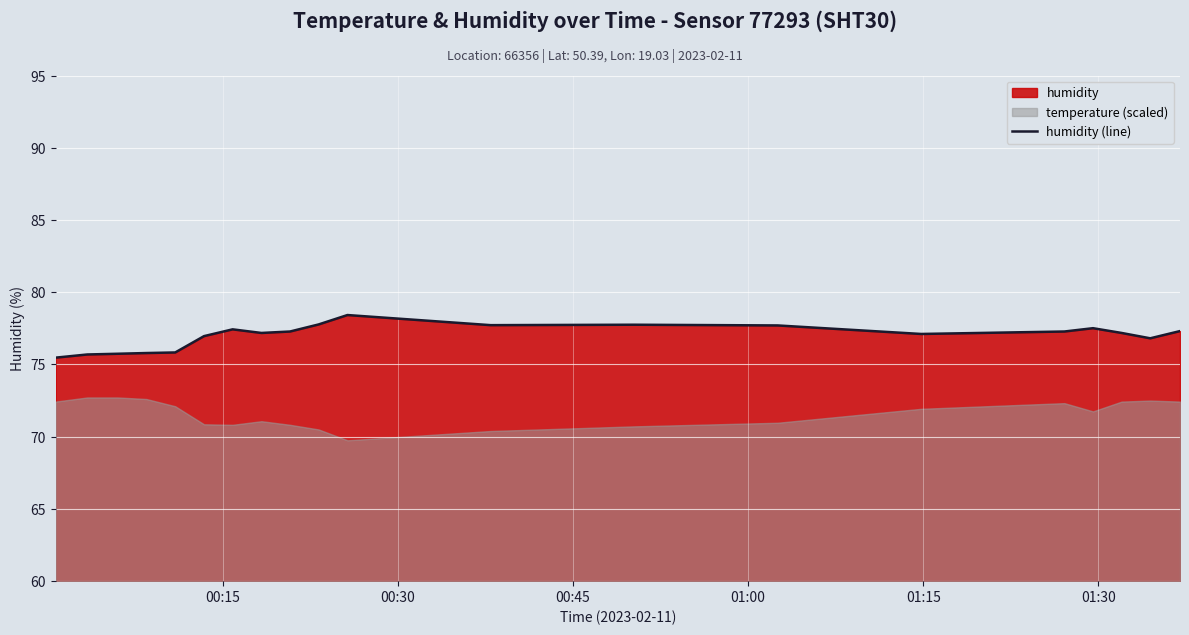

How many data points are less than 77?

7